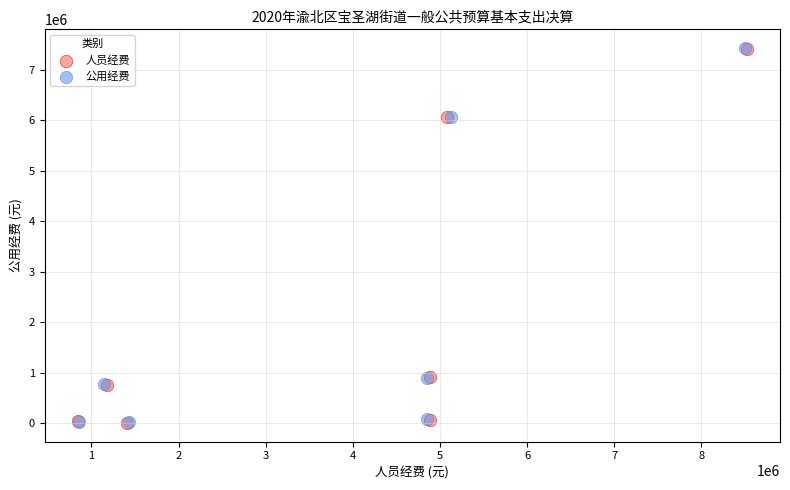

Which series has the largest Y range (max minus min)?

公用经费